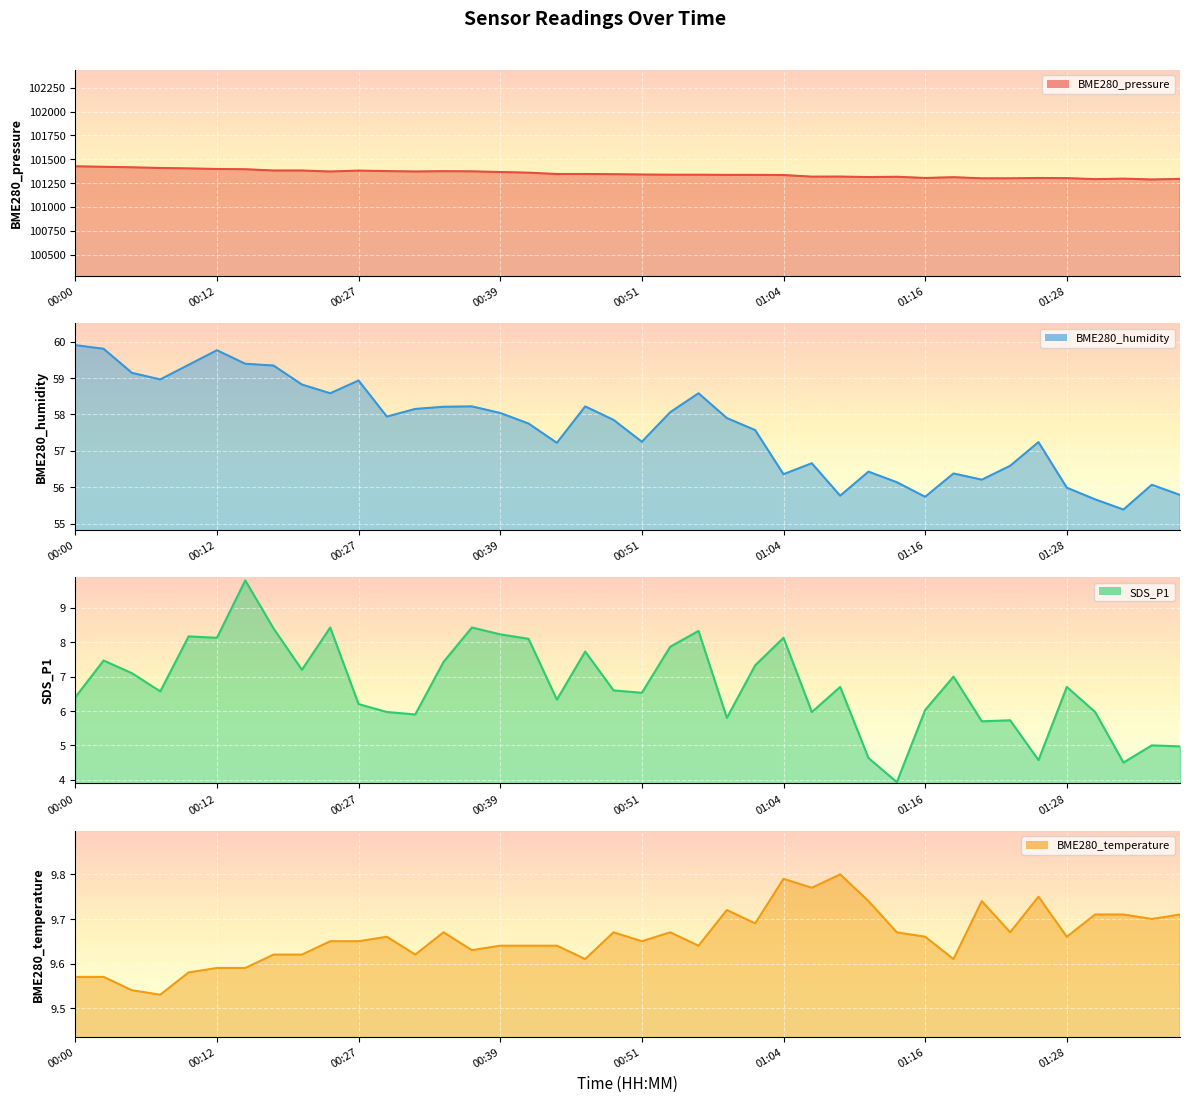

Rank the series by their maximum value, from highest to lowest.

BME280_pressure (line), BME280_humidity (line), SDS_P1 (line), BME280_temperature (line)